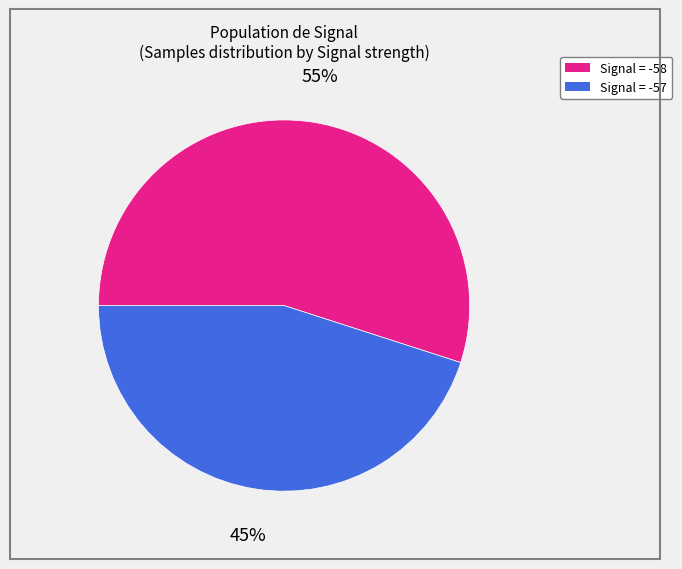

How many segments does this pie chart have?

2